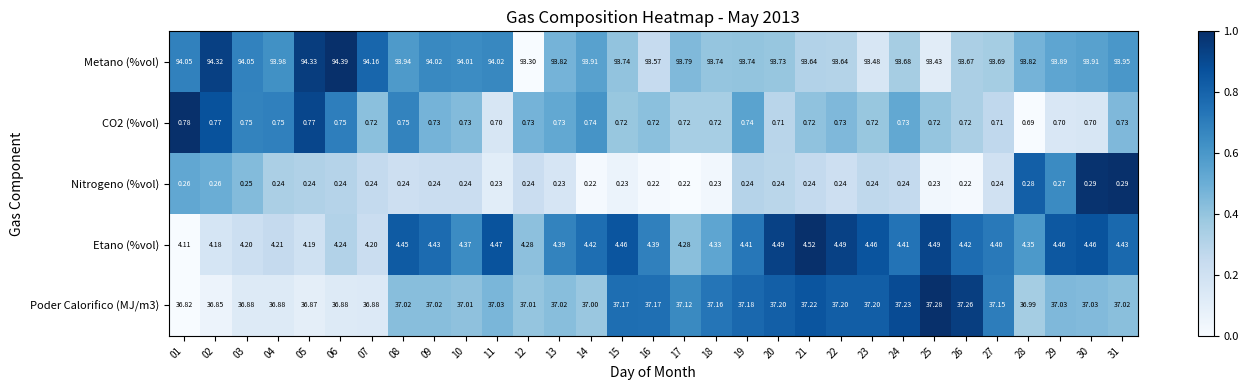

At which category is the sum across all series the highest?

06